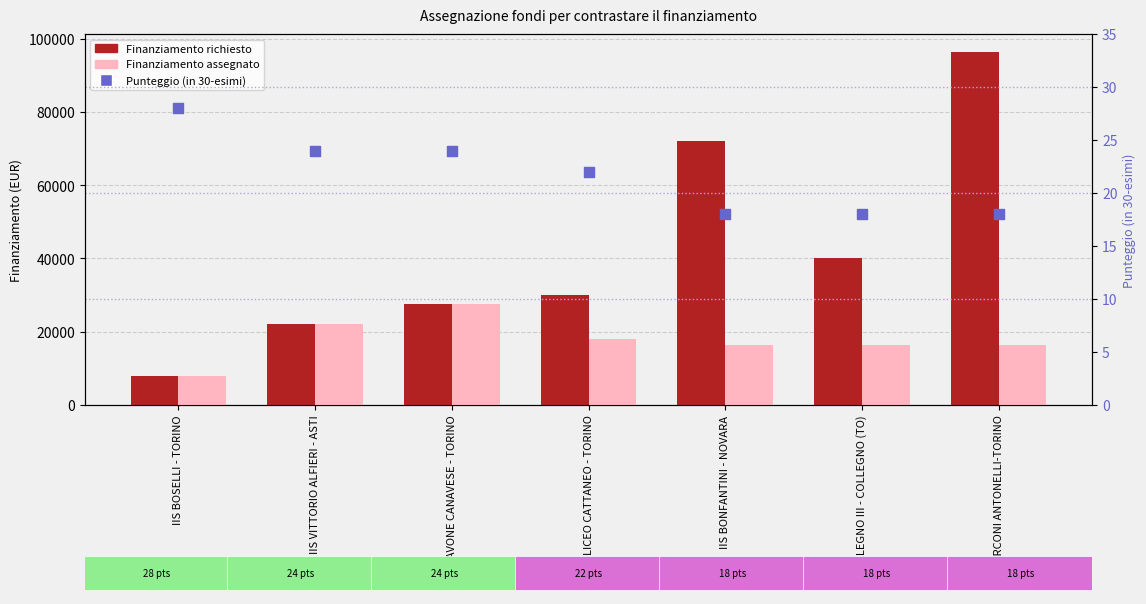

Which series has the largest Y range (max minus min)?

Finanziamento richiesto